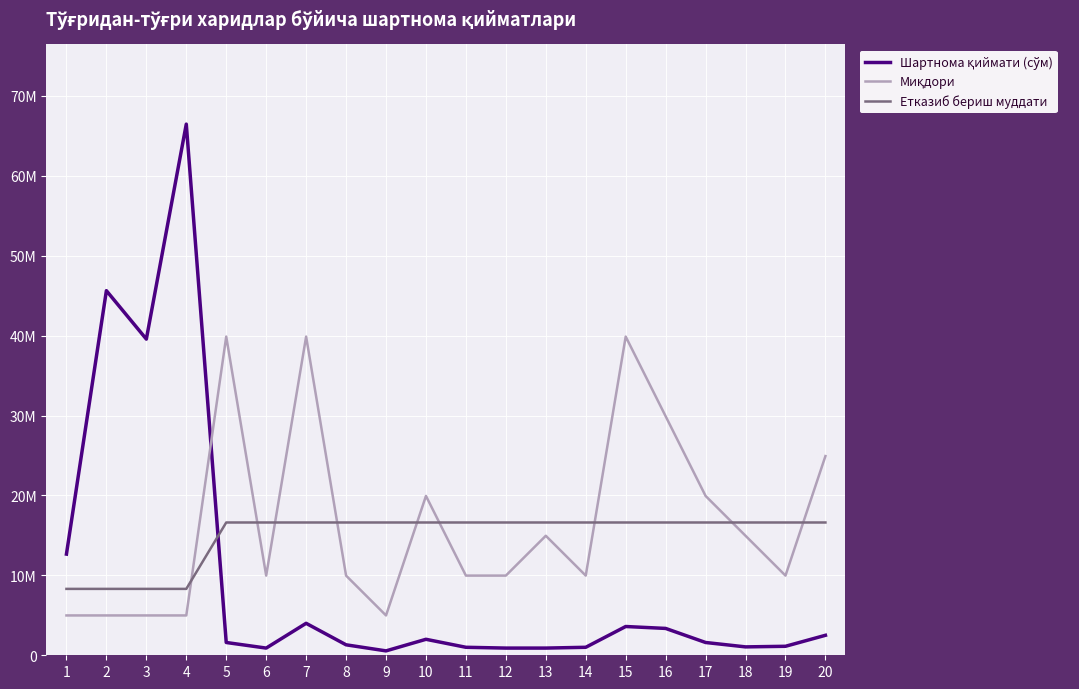

Does the chart display data point markers on the line(s)?

No